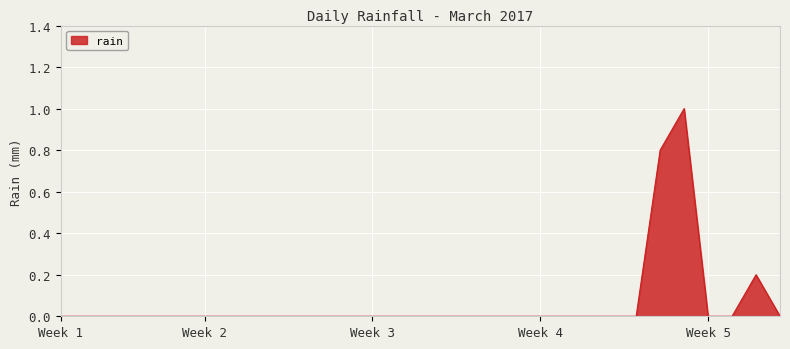

What is the maximum value shown in the chart?

1.0